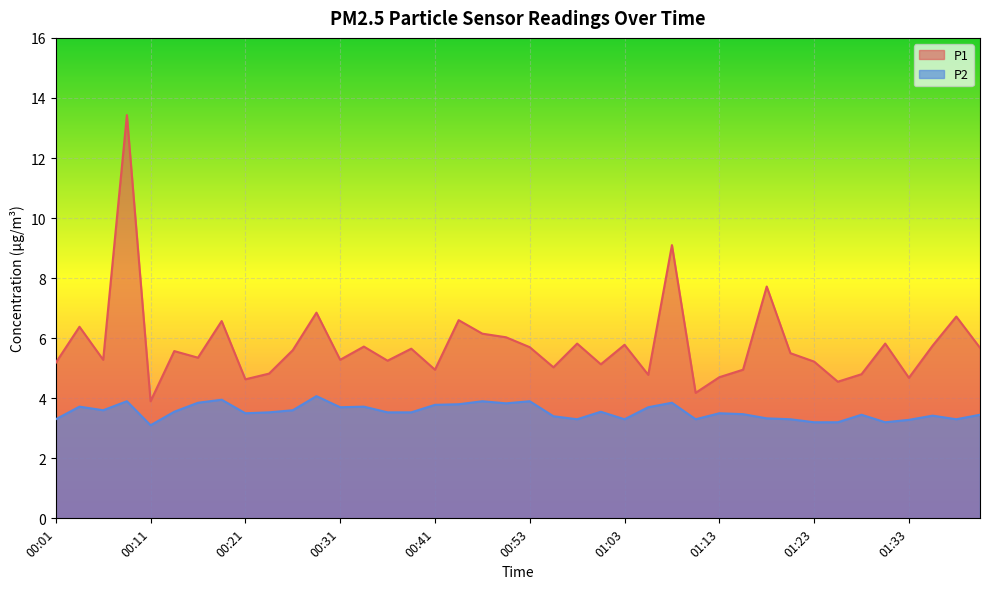

What is the label of the 13th point from the right?

01:10